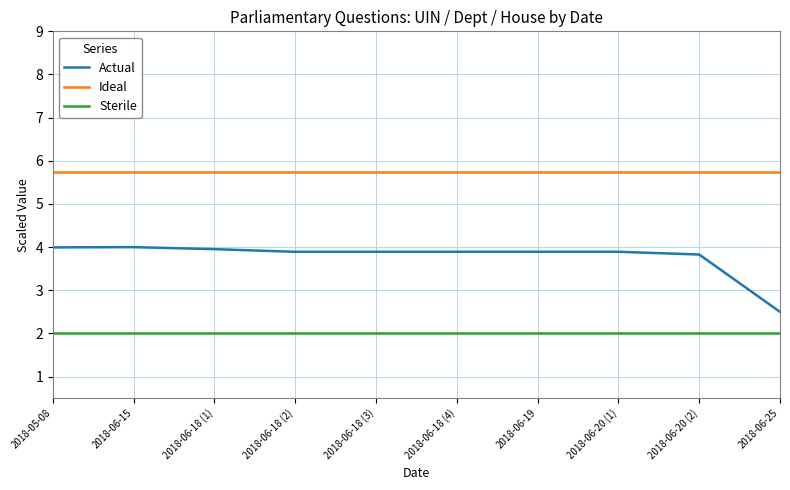

Is it true that Actual equals 1.6 at 2018-06-25?

False